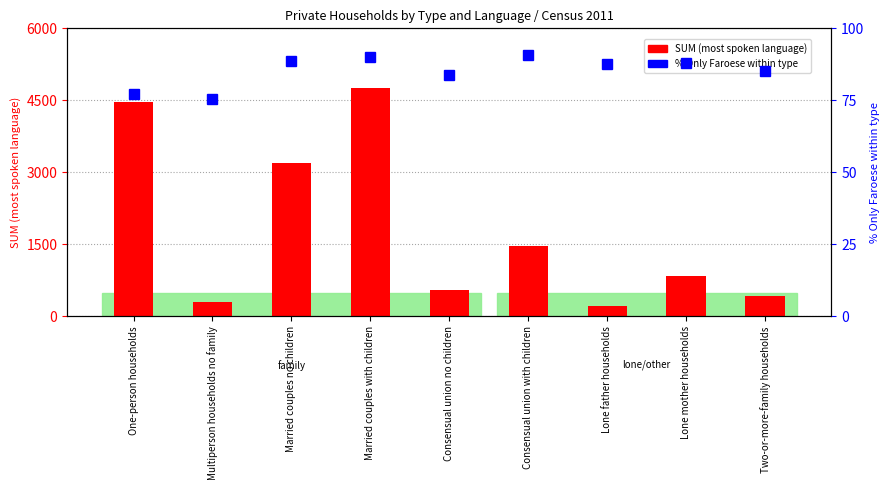

Is the value of SUM (most spoken language) at Lone father households greater than the value of % Only Faroese within type at Lone mother households?

Yes